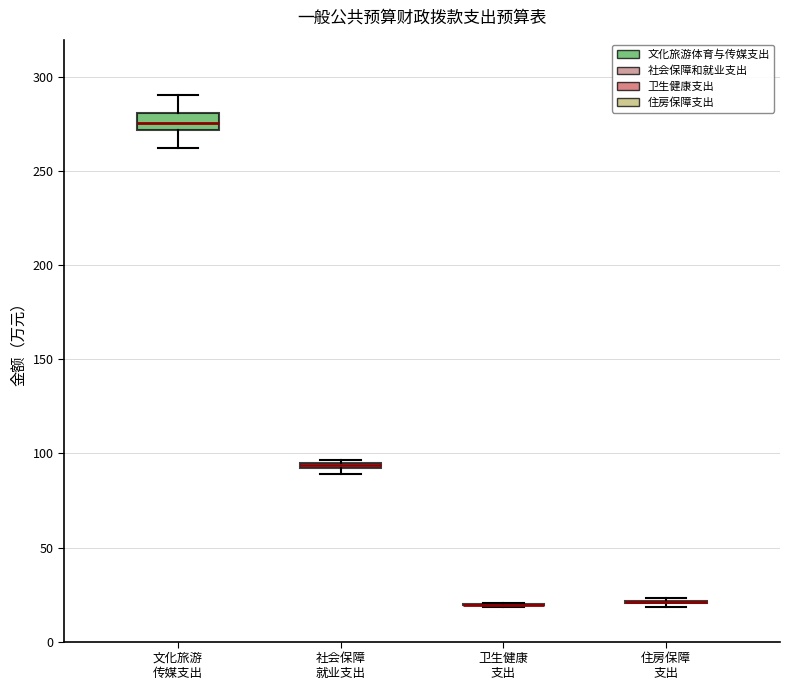

Comparing the boxes themselves (not the whiskers), which one is the tallest?

文化旅游 传媒支出